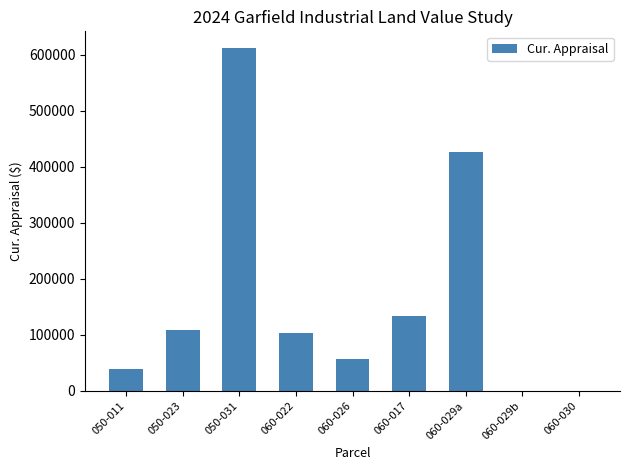

What is the change in value from 050-023 to 060-029a?

+317018